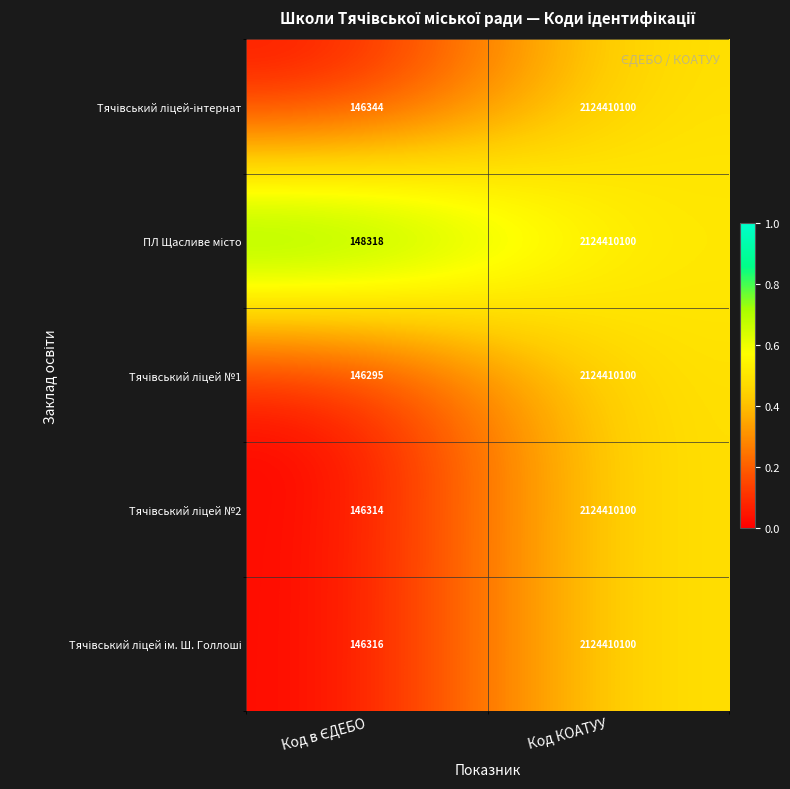

At which category is the sum across all series the highest?

Код КОАТУУ